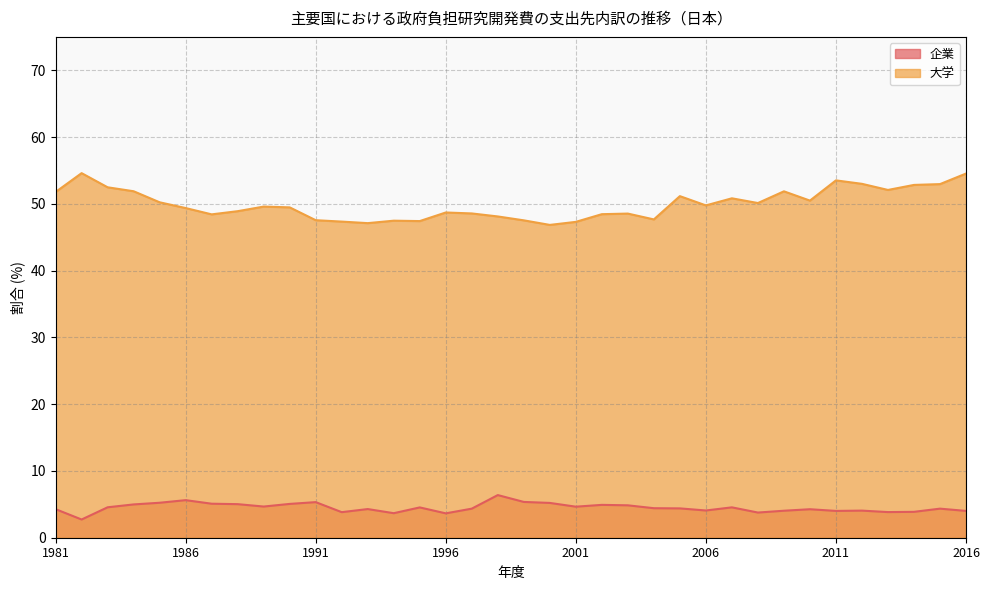

How many interior local valleys does the 大学 series have?

9